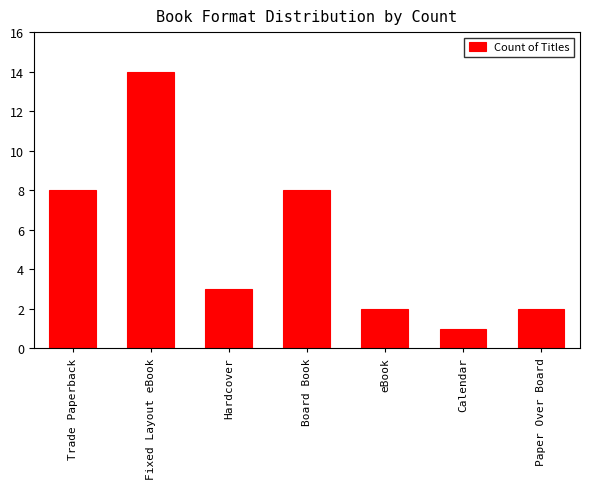

At which label does the data first exceed 3?

Trade Paperback